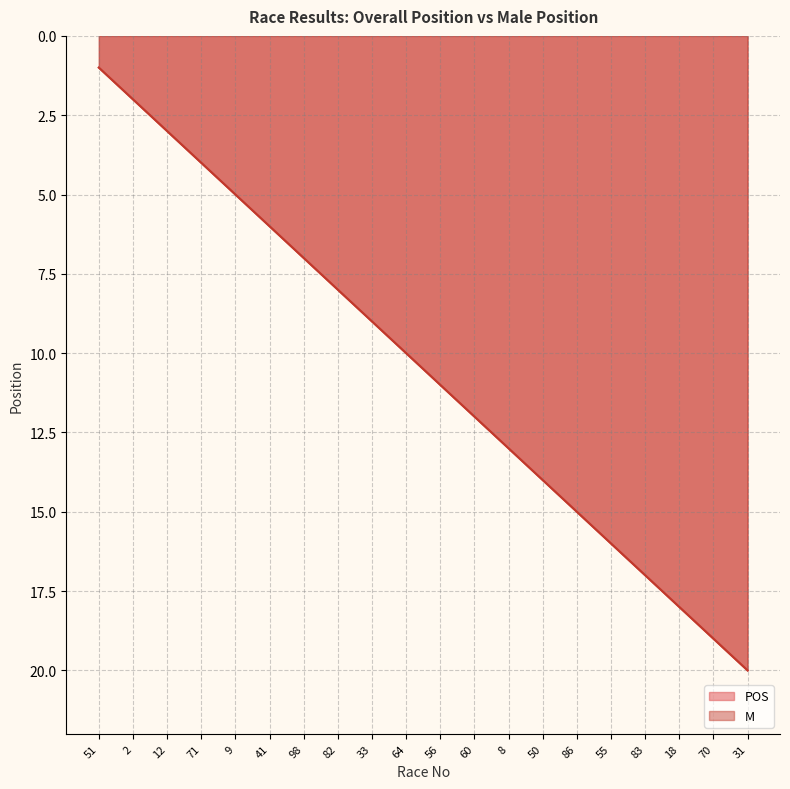

What position from the left is 9?

5